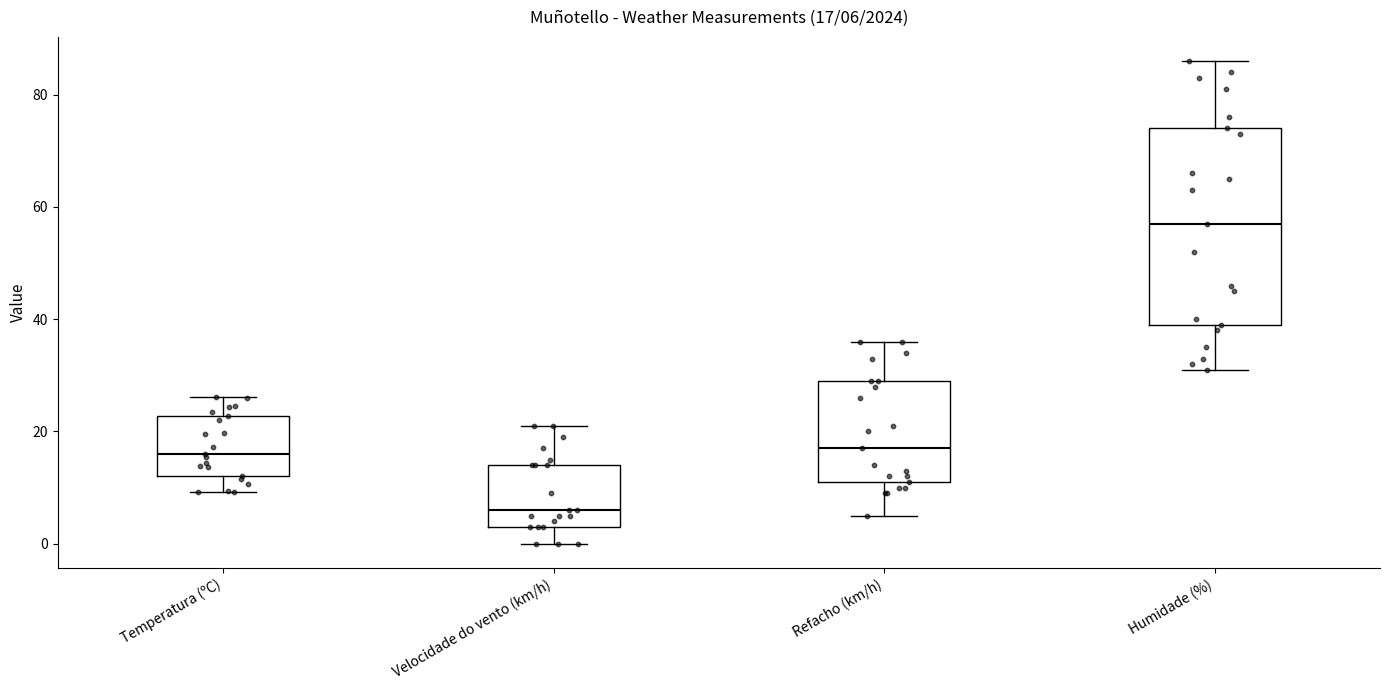

Which box is the tallest, from its lower edge to its upper edge?

Humidade (%)